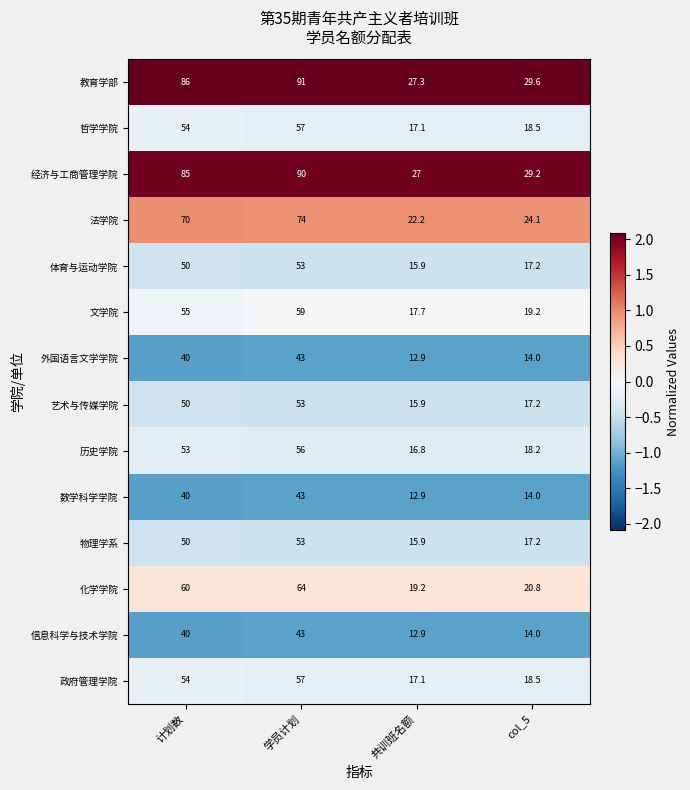

What is the total value across all series at col_5?

271.7